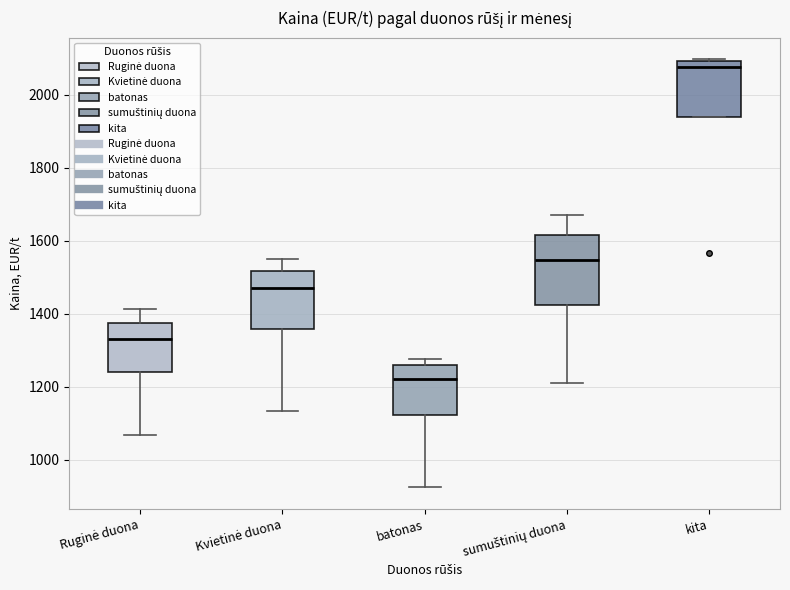

Where is the upper edge of the box for Kvietinė duona on the y-axis? The values are not printed on the chart, so give them approximately, as read against the axis.

1520